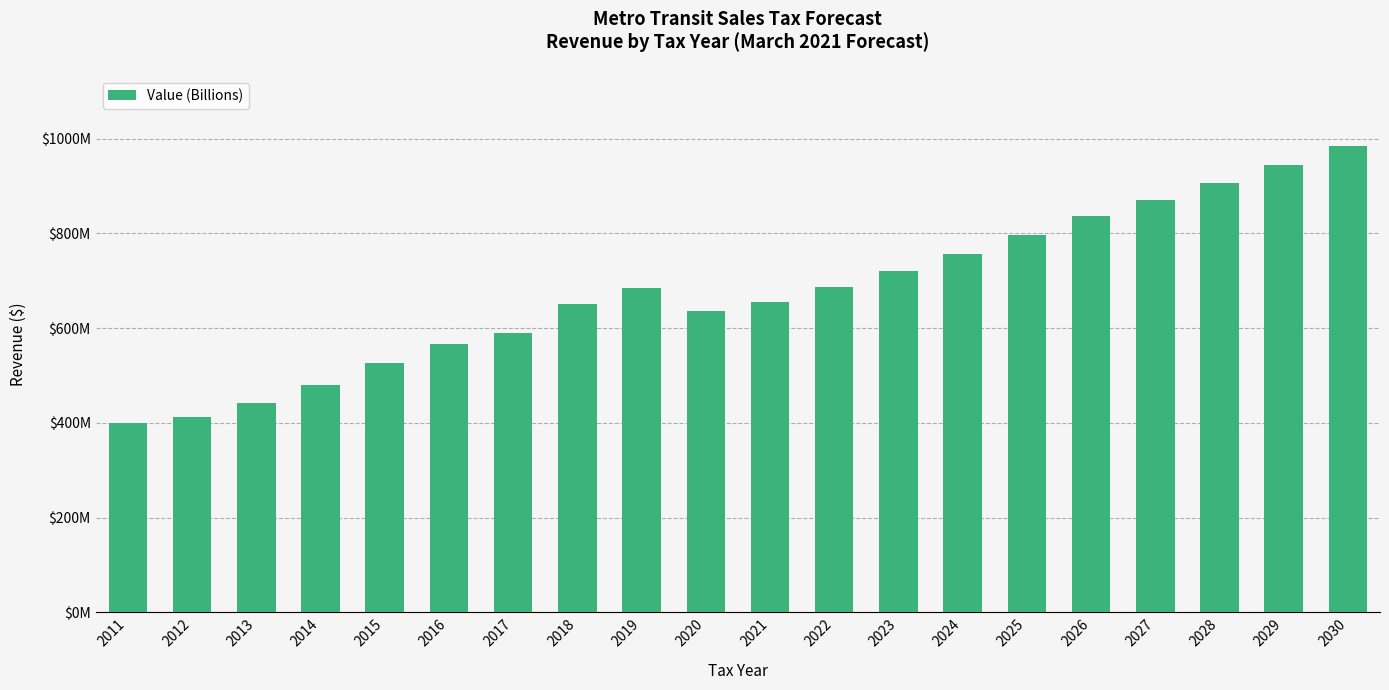

Does the chart contain any negative values?

No